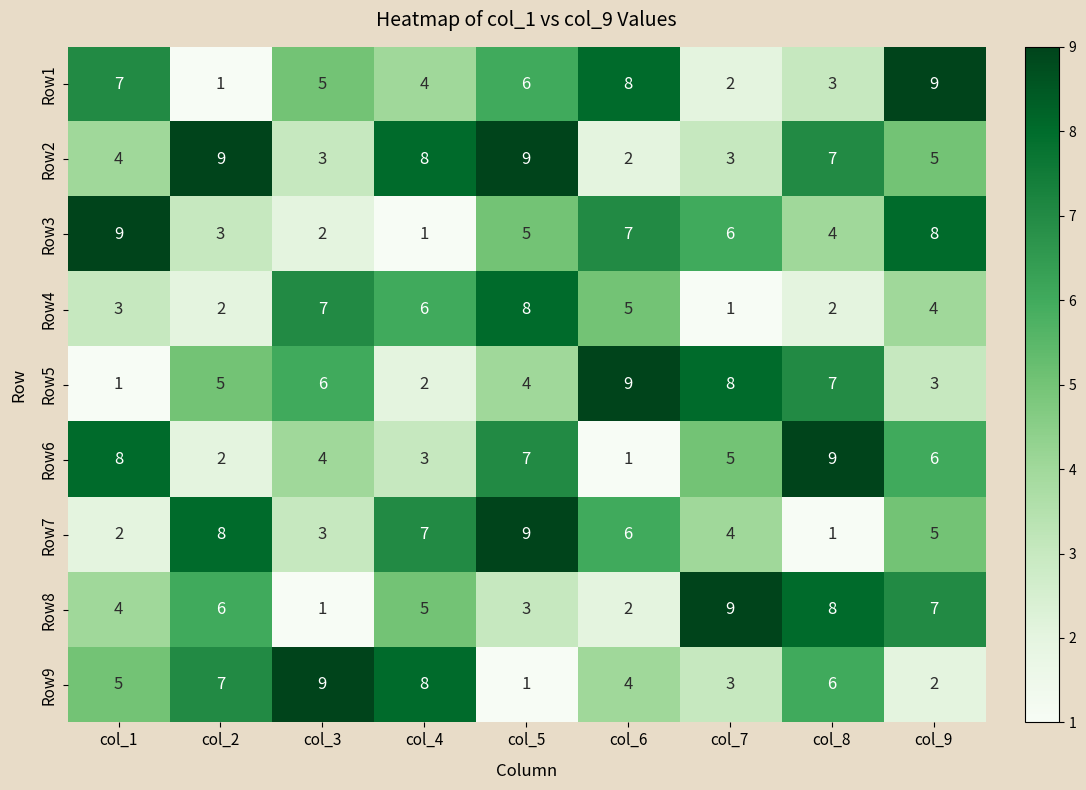

What is the difference between the maximum and minimum values in the Row5 series?

8